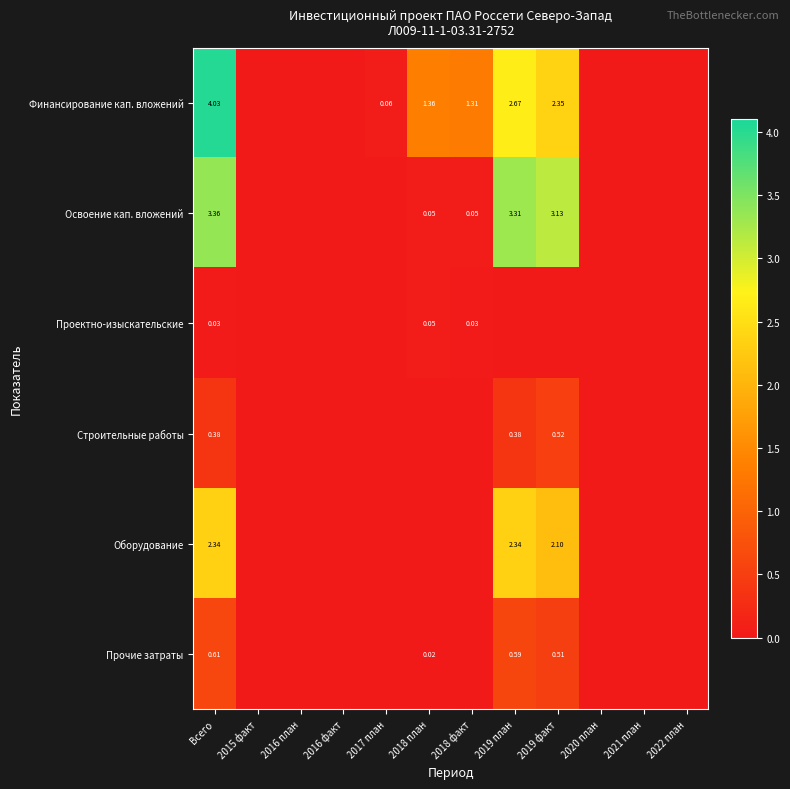

Rank the series at 2019 факт from highest to lowest value.

Освоение кап. вложений, Финансирование кап. вложений, Оборудование, Строительные работы, Прочие затраты, Проектно-изыскательские